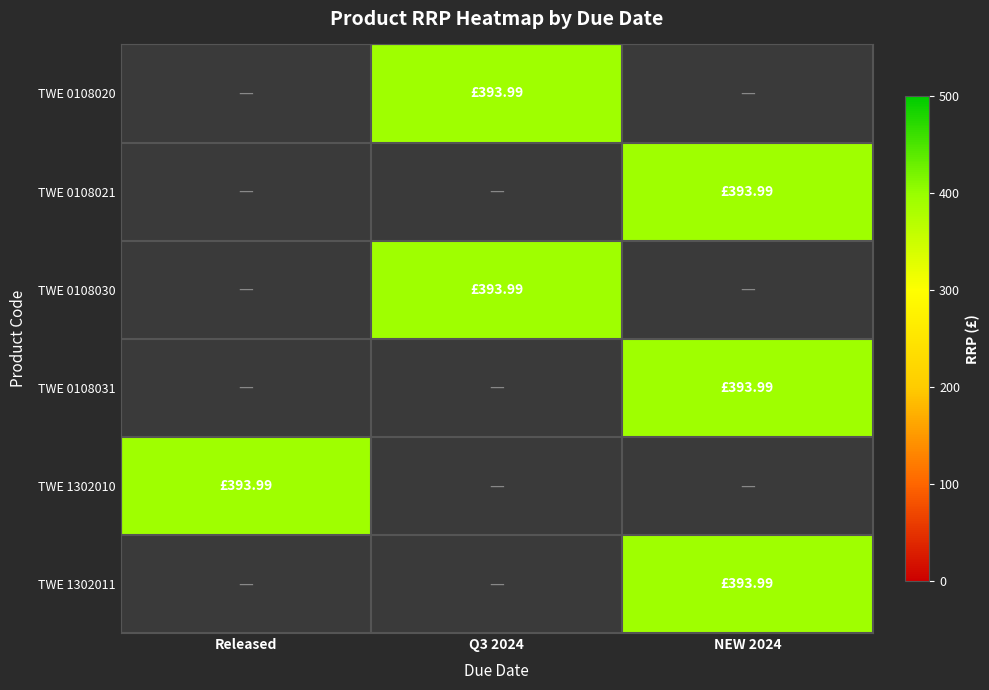

Is the value of TWE 0108020 at Q3 2024 greater than the value of TWE 0108030 at Released?

No